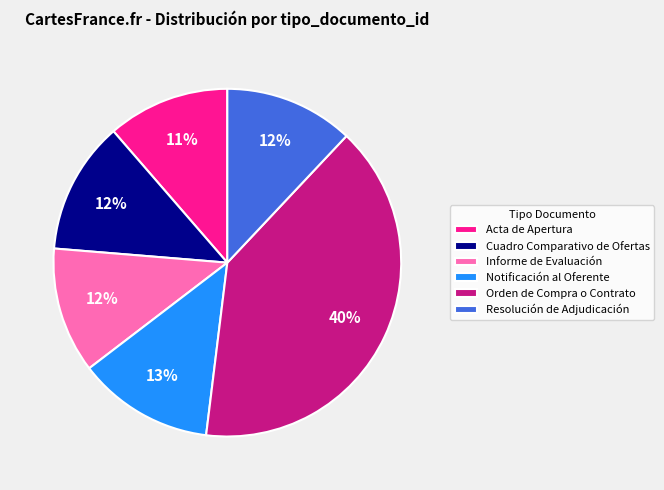

True or false: Notificación al Oferente accounts for 19% of the total.

False